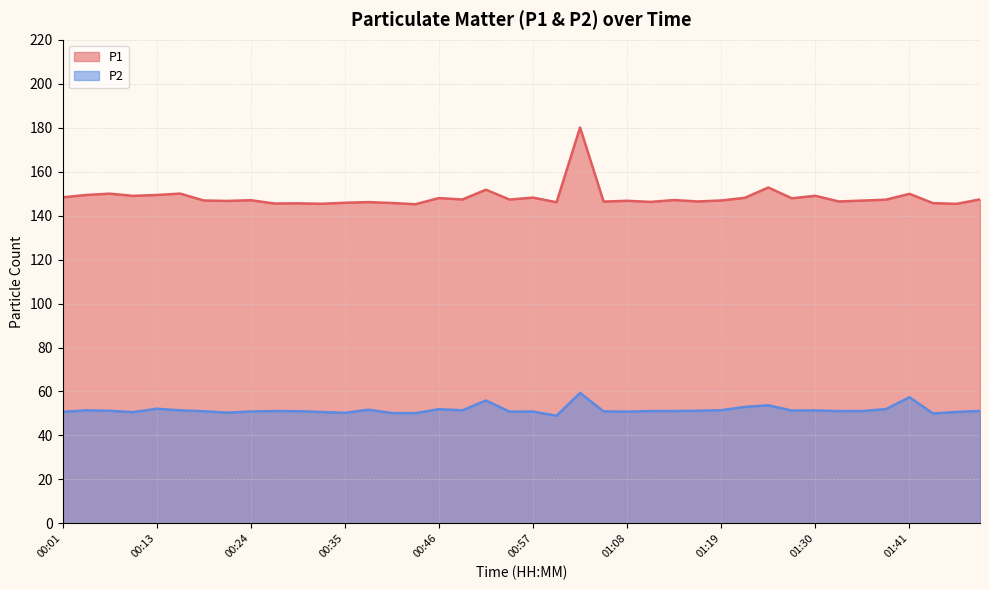

True or false: P2 and P1 cross at least once.

False